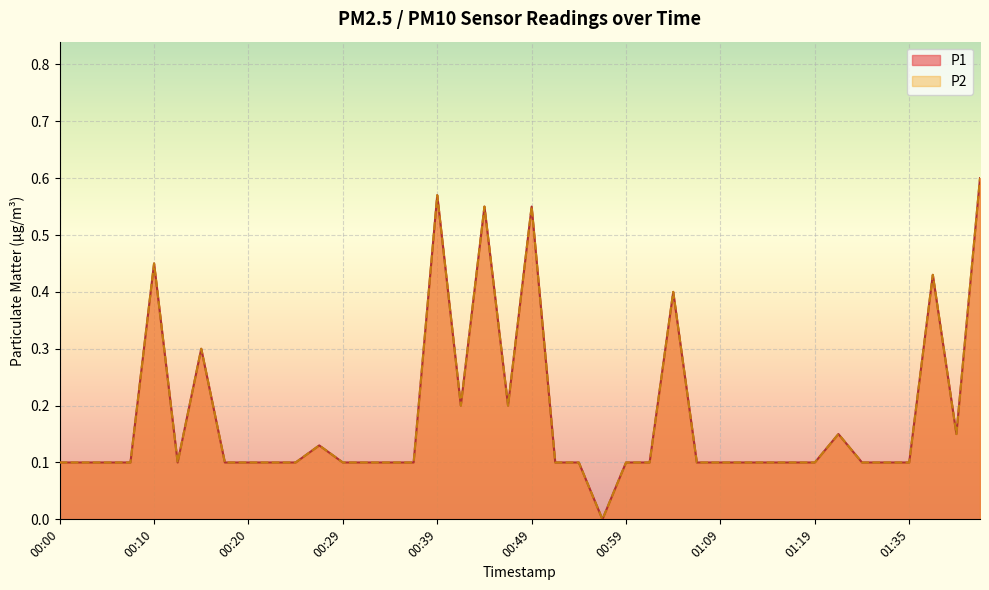

What is the difference between the maximum and minimum values in the P1 series?

0.6